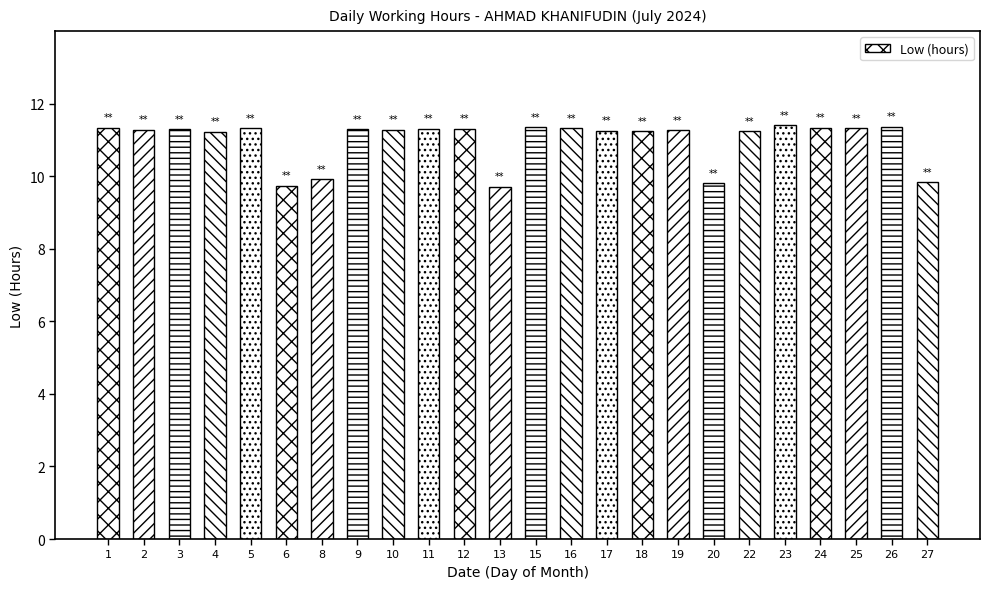

What is the sum of the values at 16 and 2?

22.6